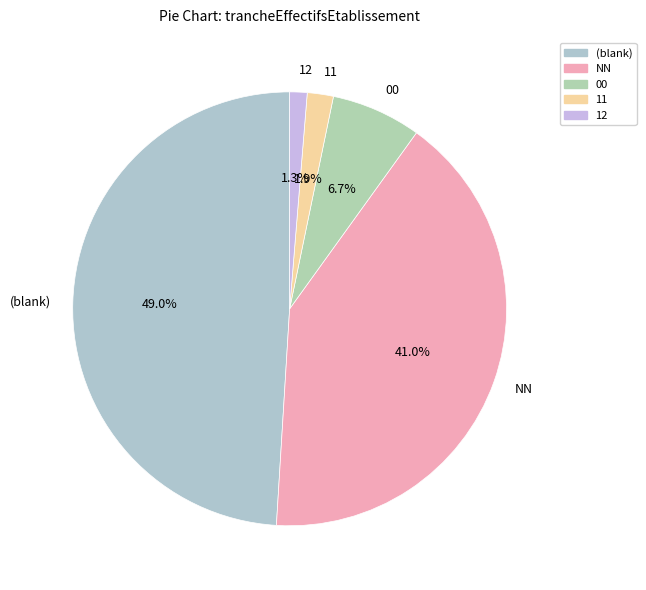

To the nearest percent, what percentage of the pie is 12?

1%